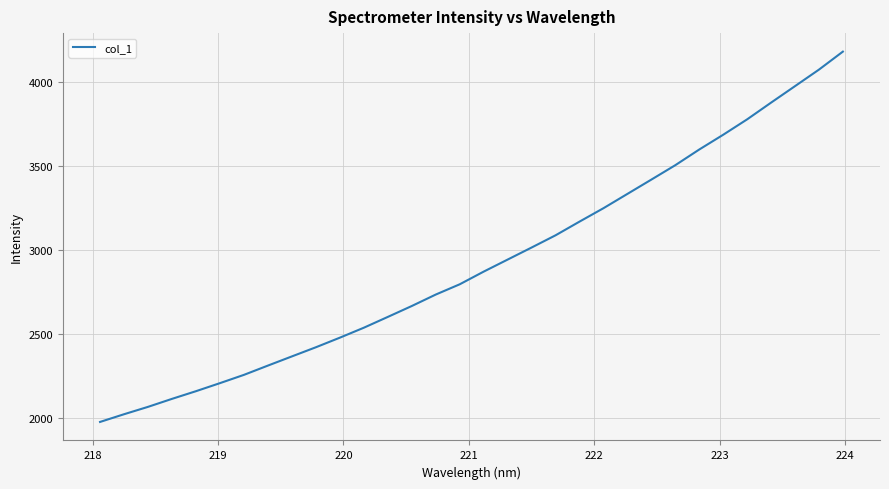

What is the smallest value displayed?

1976.5